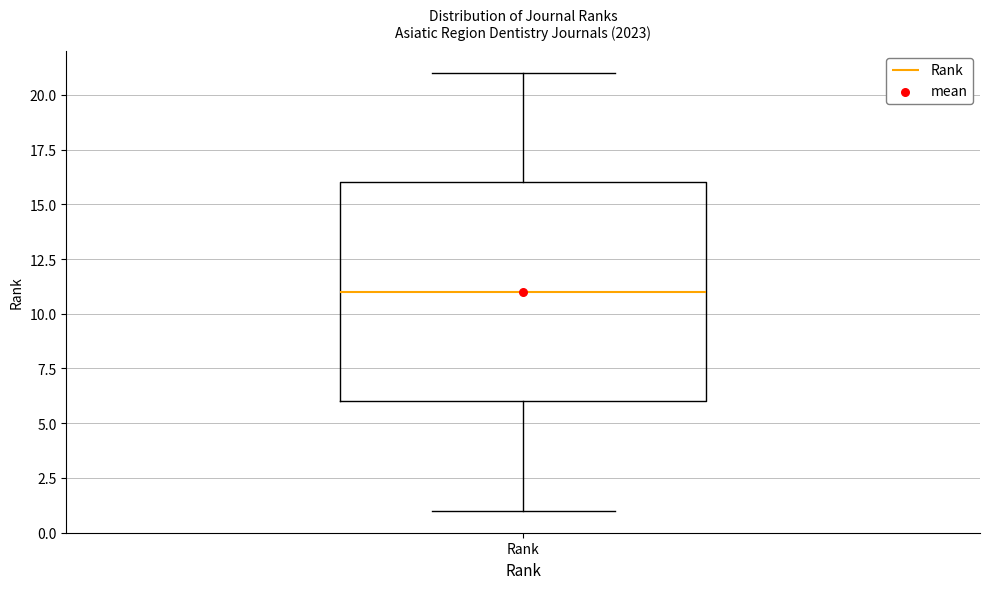

Read this box plot against the y-axis: the position of the median line, the range covered by the box, and the ends of both whiskers. The values are not printed on the chart, so give them approximately, as read against the axis.

median 11, box 6 to 16, whiskers 1 to 21